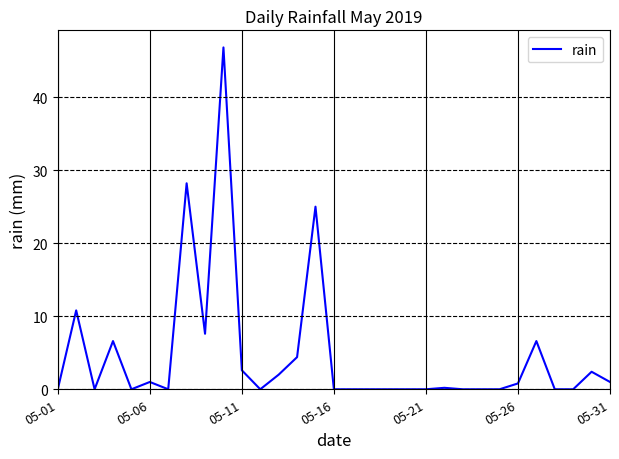

What is the difference between the maximum and minimum values?

46.8